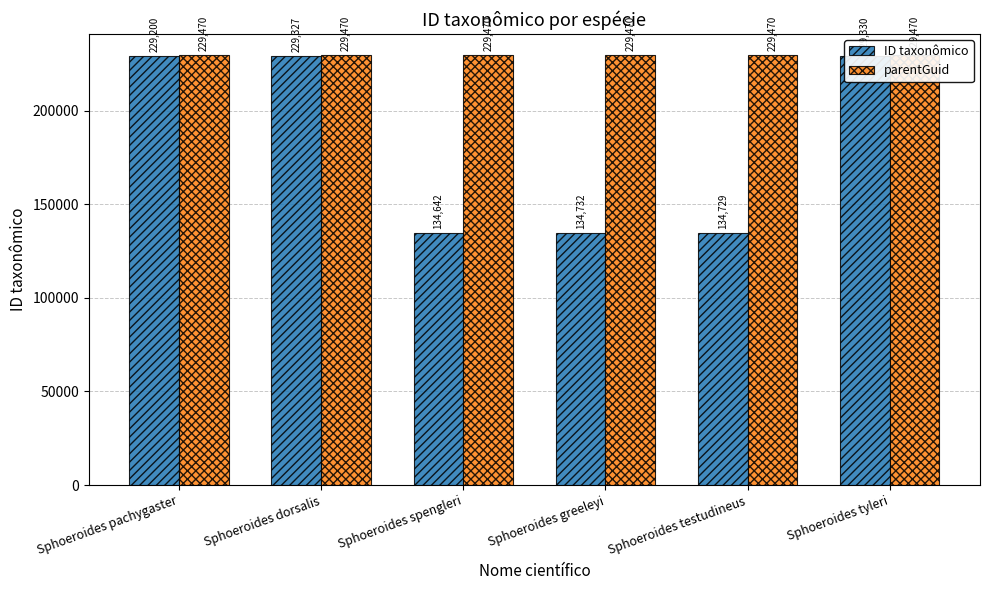

Reading left to right, extract all data points from this chart.

ID taxonômico: 229200	229327	134642	134732	134729	229330
parentGuid: 229470	229470	229470	229470	229470	229470